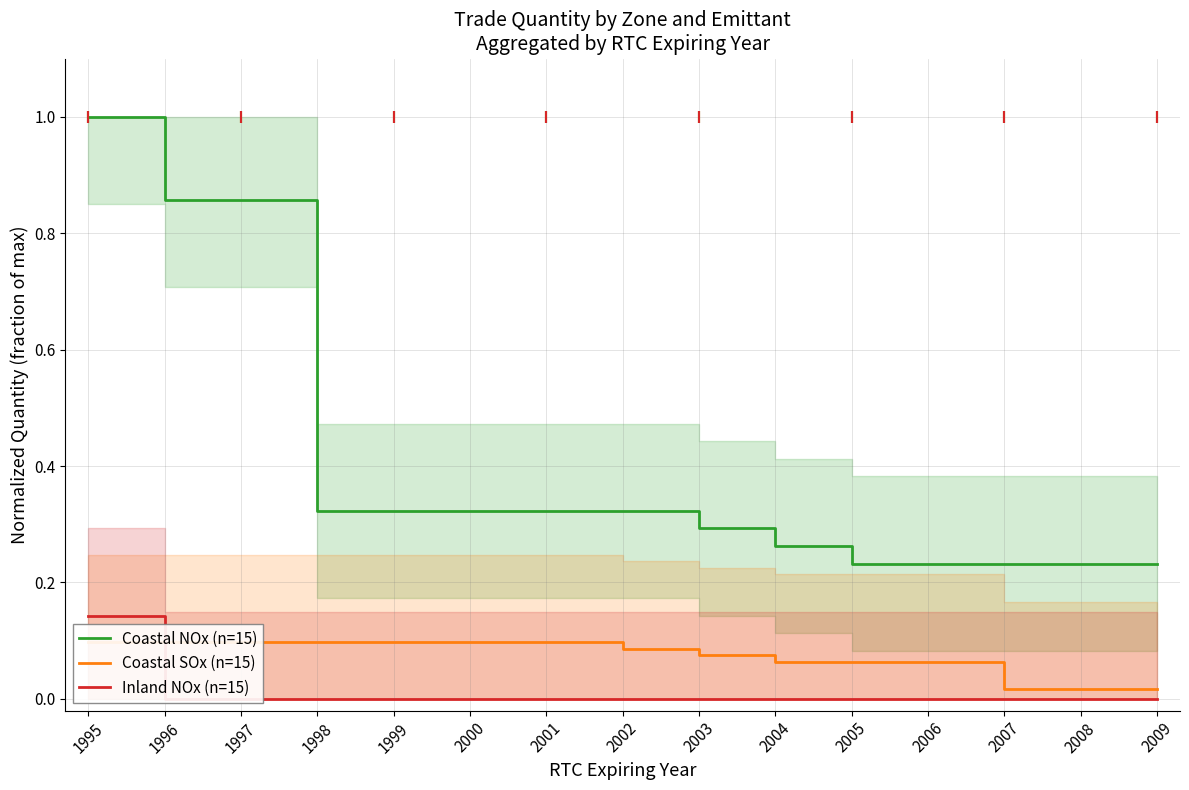

Between 2005 and 2004, which is larger?

2004